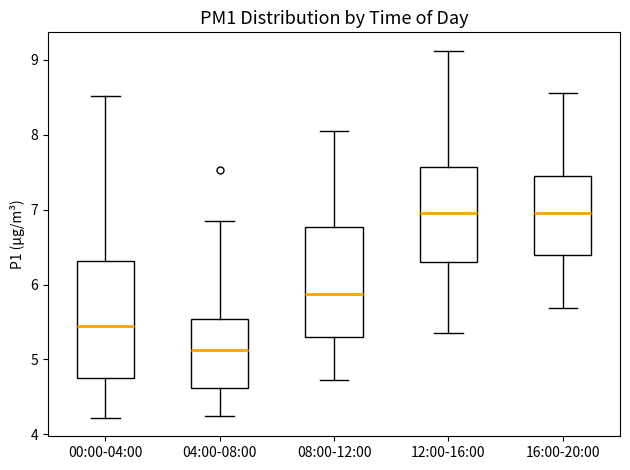

Reading left to right, read every box against the y-axis: the position of its median line, the range the box covers, and the ends of its whiskers. The values are not printed on the chart, so give them approximately, as read against the axis.

00:00-04:00: median 5.5, box 4.8 to 6.3, whiskers 4.2 to 8.5
04:00-08:00: median 5.1, box 4.6 to 5.5, whiskers 4.3 to 6.9
08:00-12:00: median 5.9, box 5.3 to 6.8, whiskers 4.7 to 8.1
12:00-16:00: median 7.0, box 6.3 to 7.6, whiskers 5.4 to 9.1
16:00-20:00: median 7.0, box 6.4 to 7.5, whiskers 5.7 to 8.6